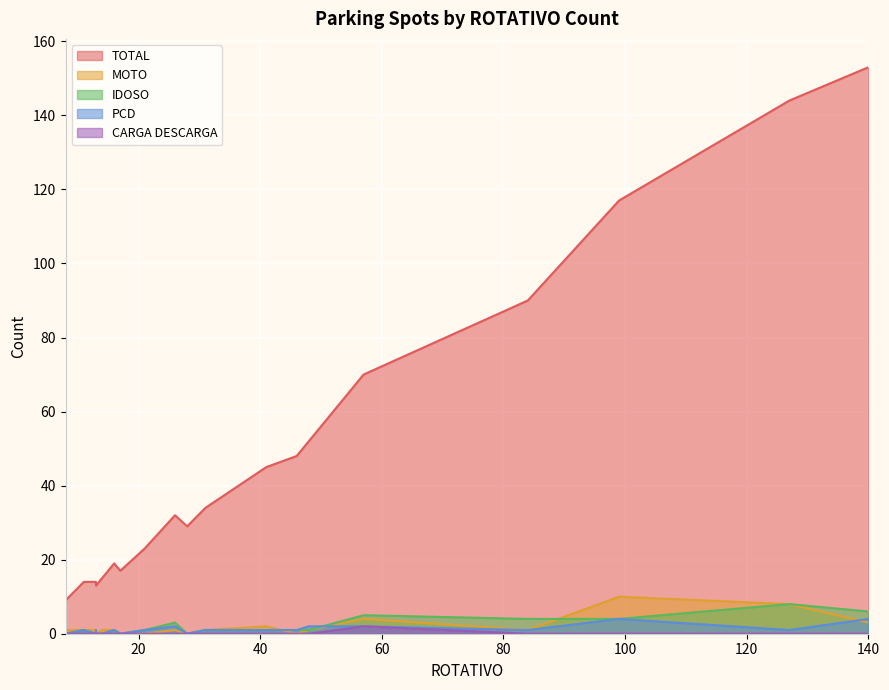

Is it true that CARGA DESCARGA equals 1 at 84?

False